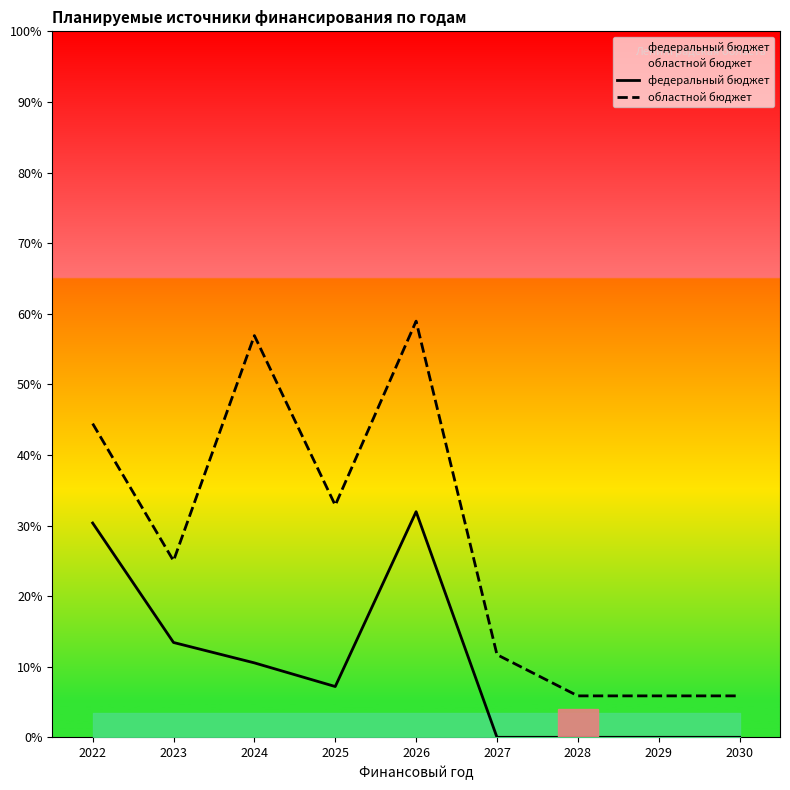

How many values in федеральный бюджет are above zero?

5